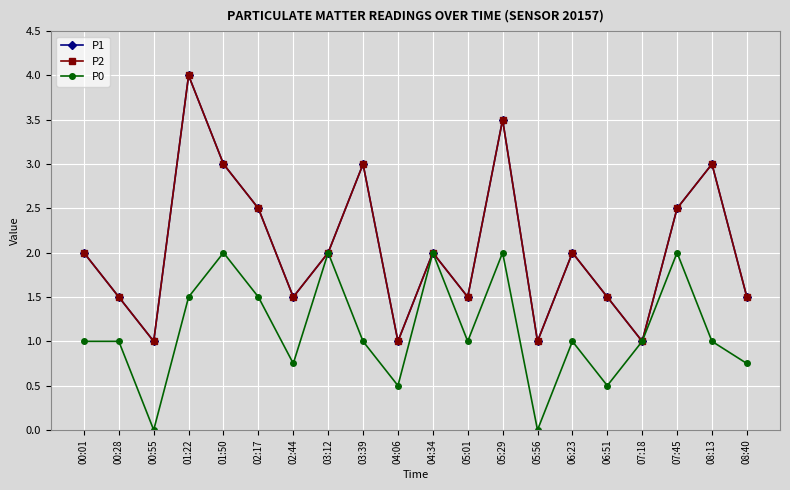

Is this an area chart (filled region under the line)?

No